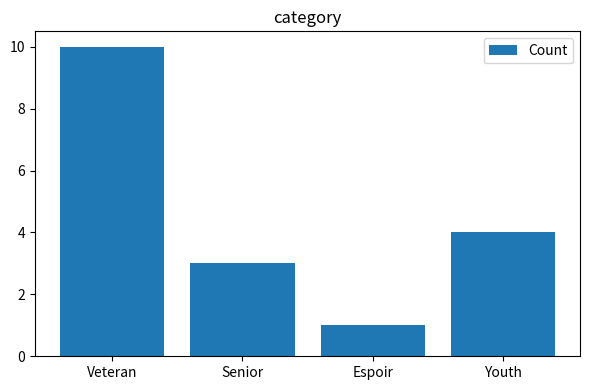

What is the difference between the second highest and minimum values?

3